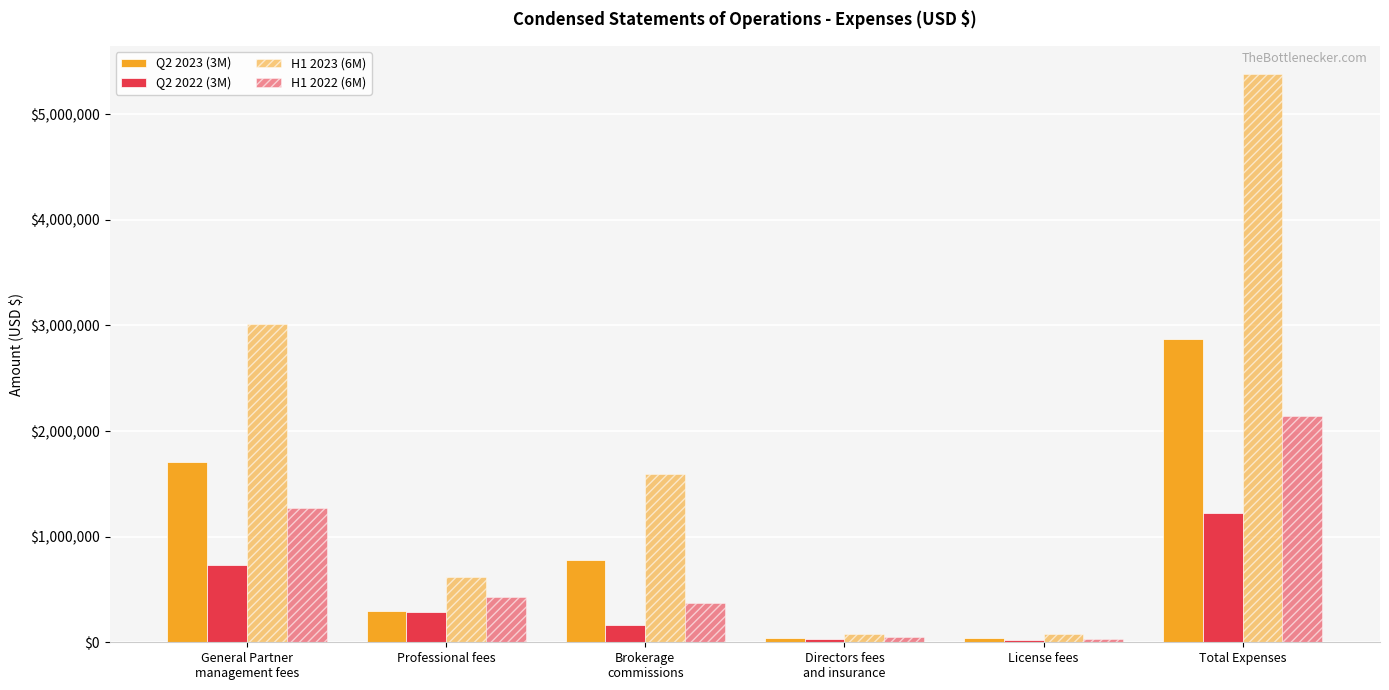

What position from the right is Directors fees
and insurance?

3